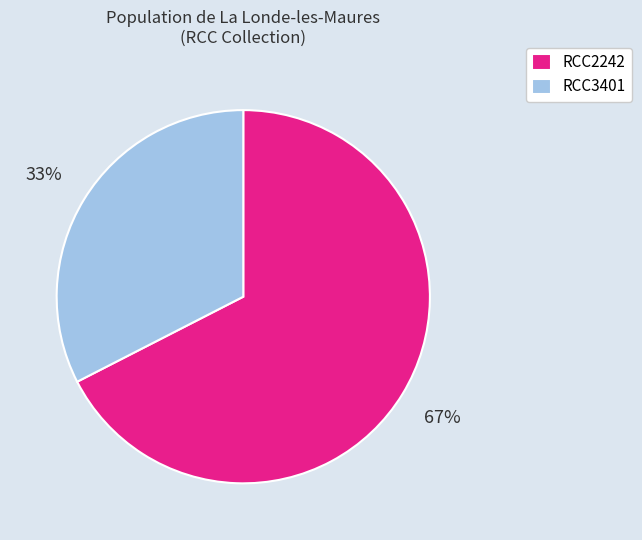

Which category accounts for the majority?

RCC2242